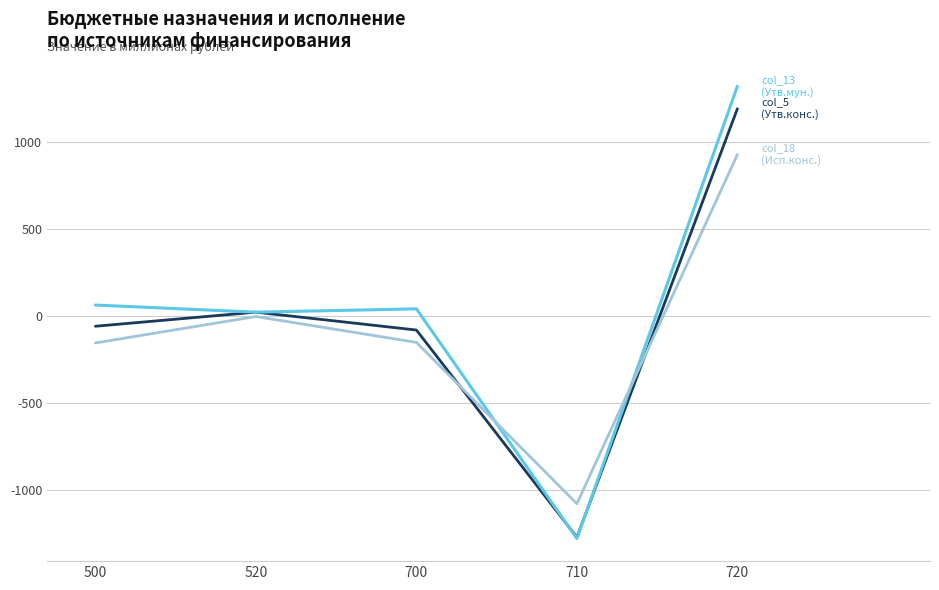

Which category has the highest value across all series?

720